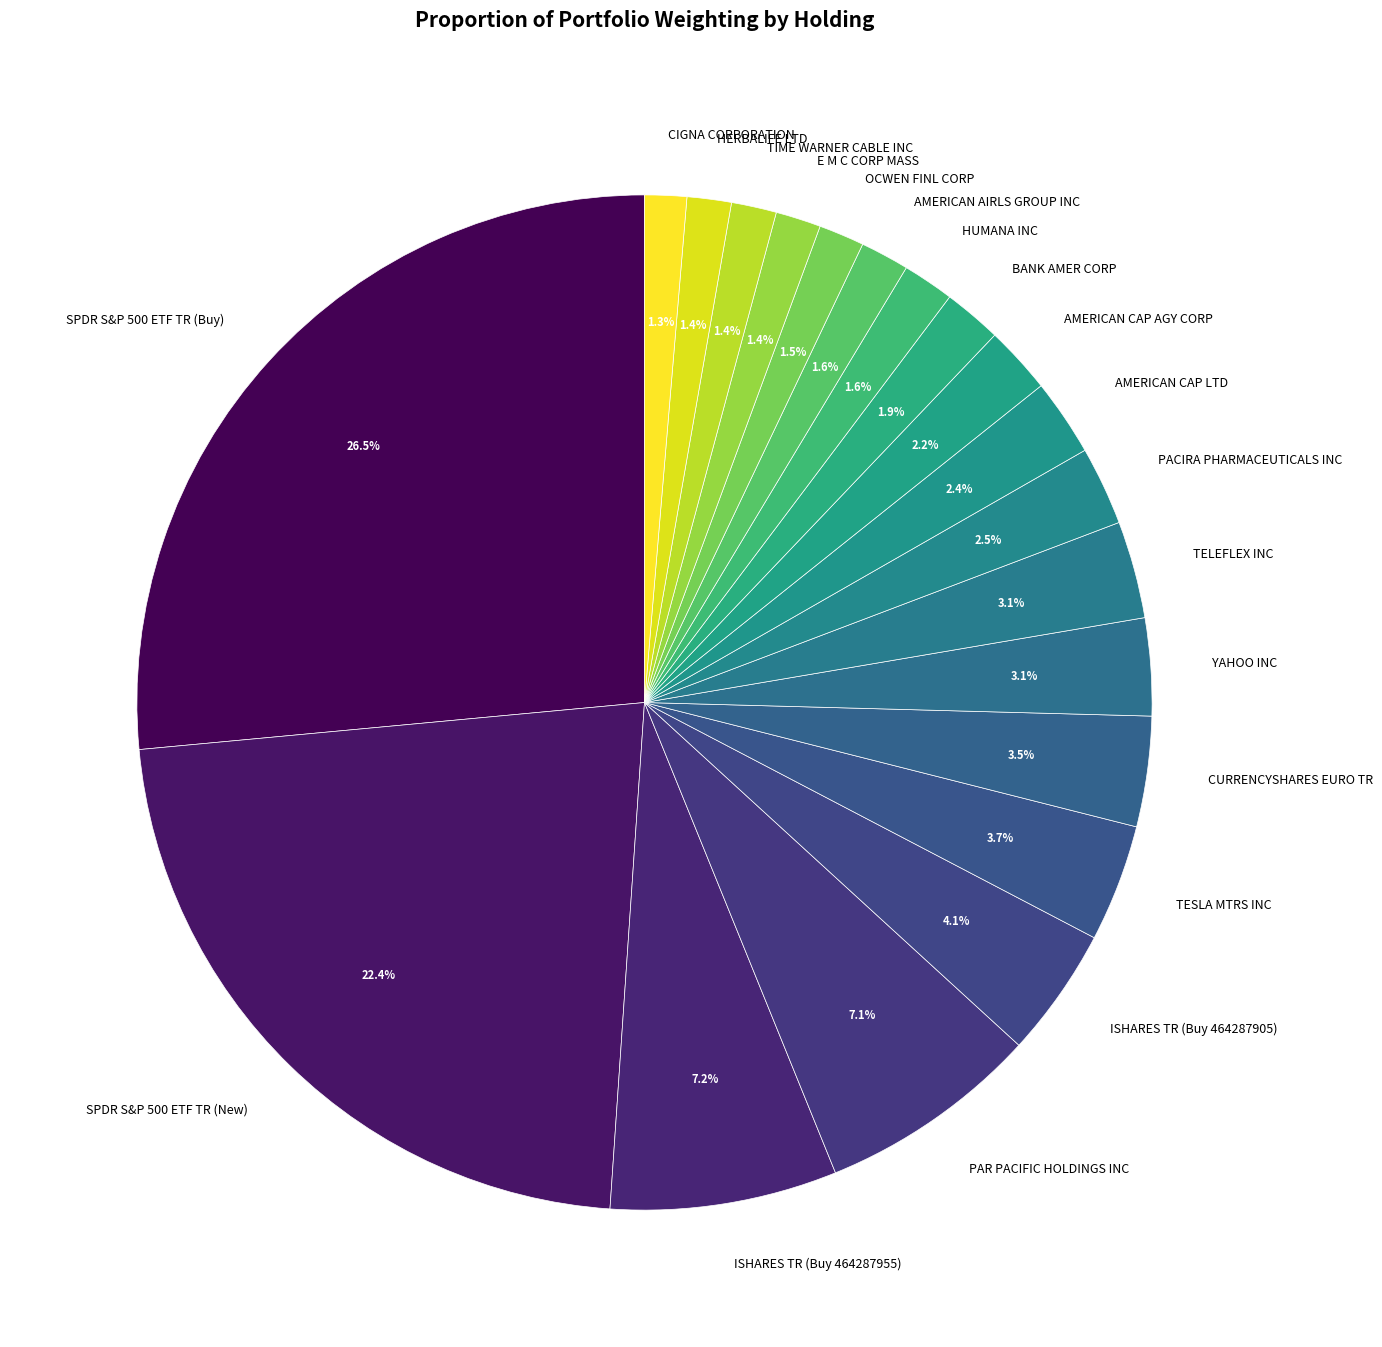

Which category has the biggest portion of the pie?

SPDR S&P 500 ETF TR (Buy)